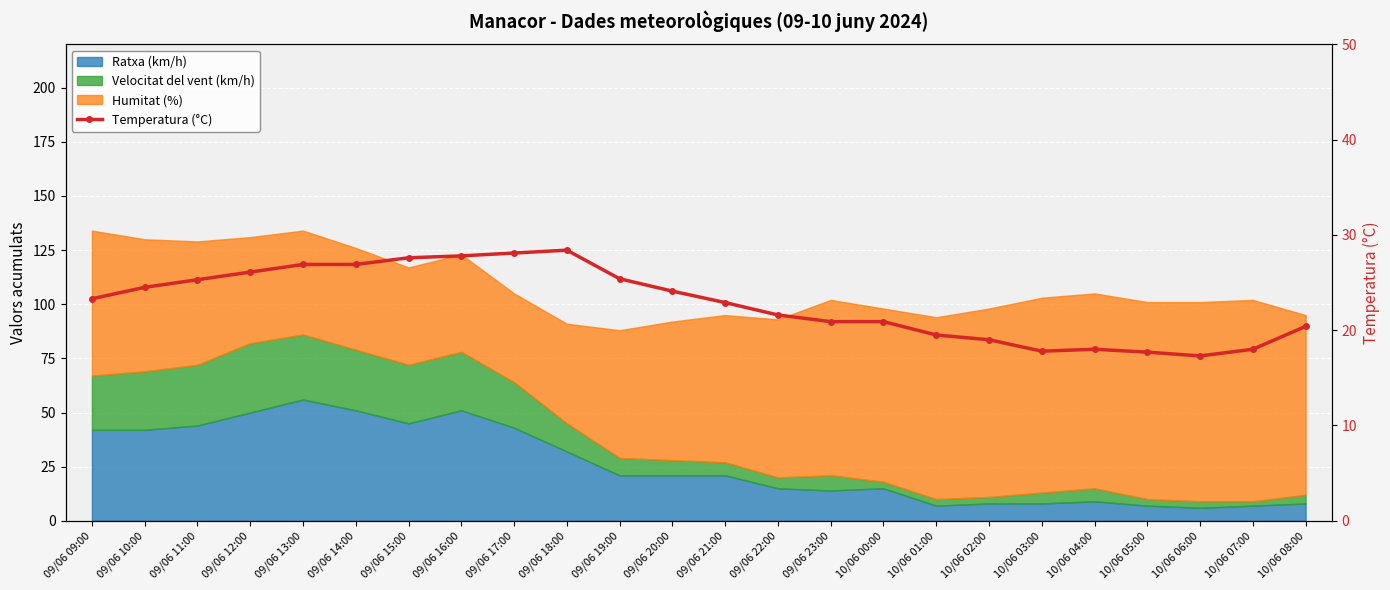

How many points are lower than both their immediate neighbors (excluding endpoints)?

2